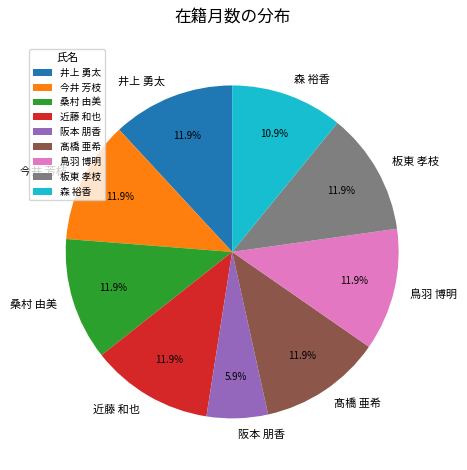

Which category has the smallest portion of the pie?

阪本 朋香